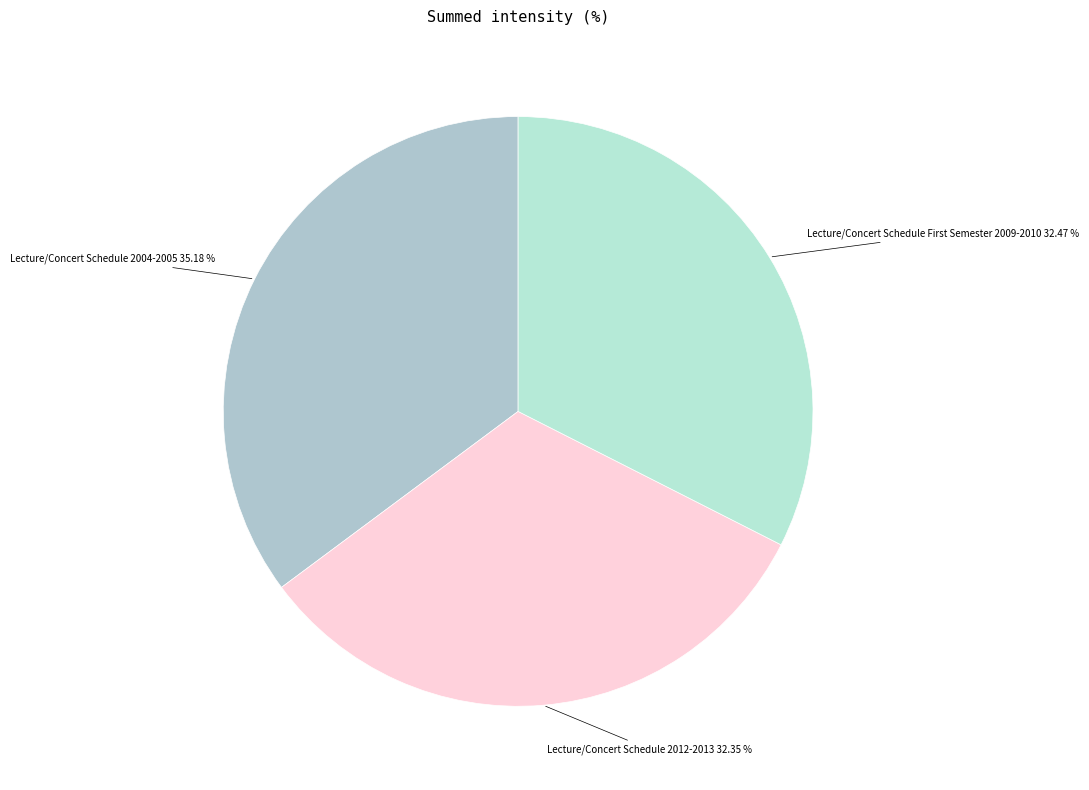

Is there a majority slice in this chart?

No